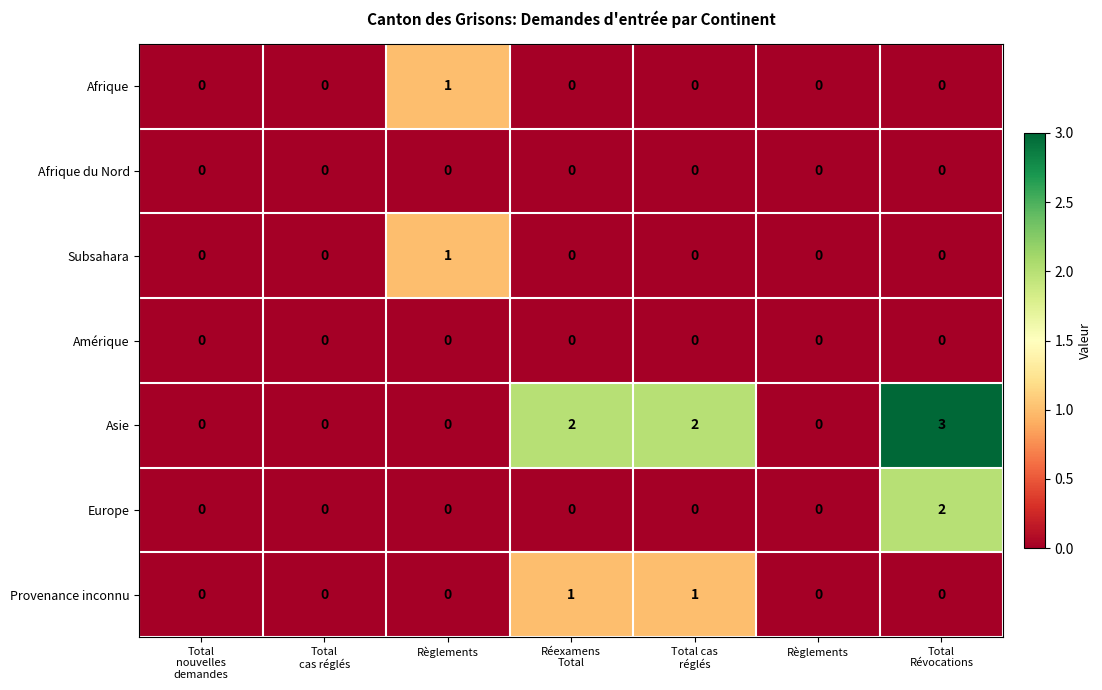

Reading left to right, what are all the values shown in this chart?

Afrique: Total
nouvelles
demandes=0	Total
cas réglés=0	Règlements=1	Réexamens
Total=0	Total cas
réglés=0	Règlements=0	Total
Révocations=0
Afrique du Nord: Total
nouvelles
demandes=0	Total
cas réglés=0	Règlements=0	Réexamens
Total=0	Total cas
réglés=0	Règlements=0	Total
Révocations=0
Subsahara: Total
nouvelles
demandes=0	Total
cas réglés=0	Règlements=1	Réexamens
Total=0	Total cas
réglés=0	Règlements=0	Total
Révocations=0
Amérique: Total
nouvelles
demandes=0	Total
cas réglés=0	Règlements=0	Réexamens
Total=0	Total cas
réglés=0	Règlements=0	Total
Révocations=0
Asie: Total
nouvelles
demandes=0	Total
cas réglés=0	Règlements=0	Réexamens
Total=2	Total cas
réglés=2	Règlements=0	Total
Révocations=3
Europe: Total
nouvelles
demandes=0	Total
cas réglés=0	Règlements=0	Réexamens
Total=0	Total cas
réglés=0	Règlements=0	Total
Révocations=2
Provenance inconnu: Total
nouvelles
demandes=0	Total
cas réglés=0	Règlements=0	Réexamens
Total=1	Total cas
réglés=1	Règlements=0	Total
Révocations=0